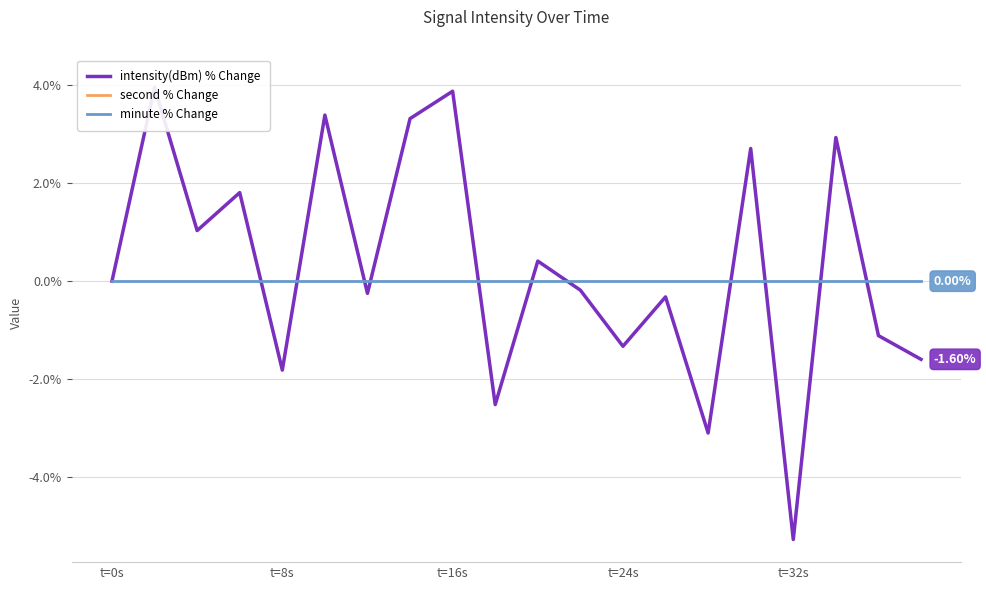

Between 8 and 15, which series saw the biggest shift?

intensity(dBm) % Change